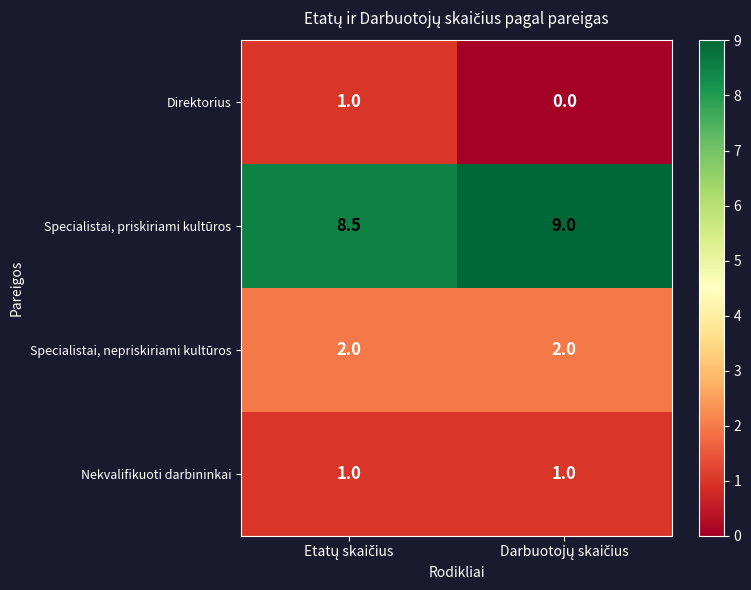

Count the number of data series in this chart.

4